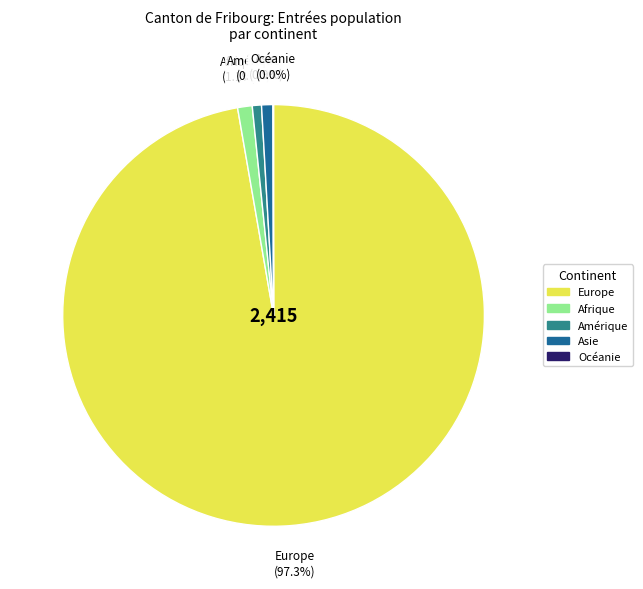

Is it true that Afrique is 1% of the pie?

True